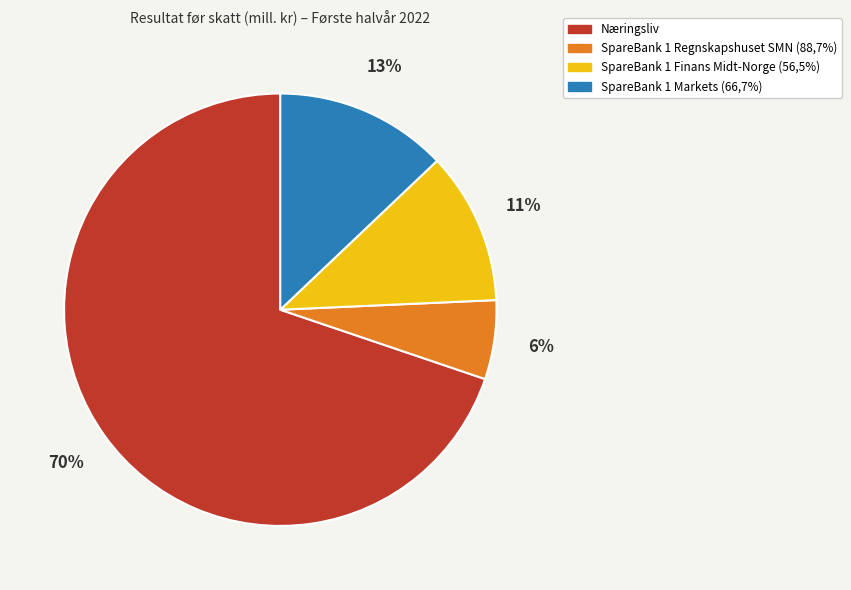

Rank the categories by value from lowest to highest.

SpareBank 1 Regnskapshuset SMN (88,7%), SpareBank 1 Finans Midt-Norge (56,5%), SpareBank 1 Markets (66,7%), Næringsliv